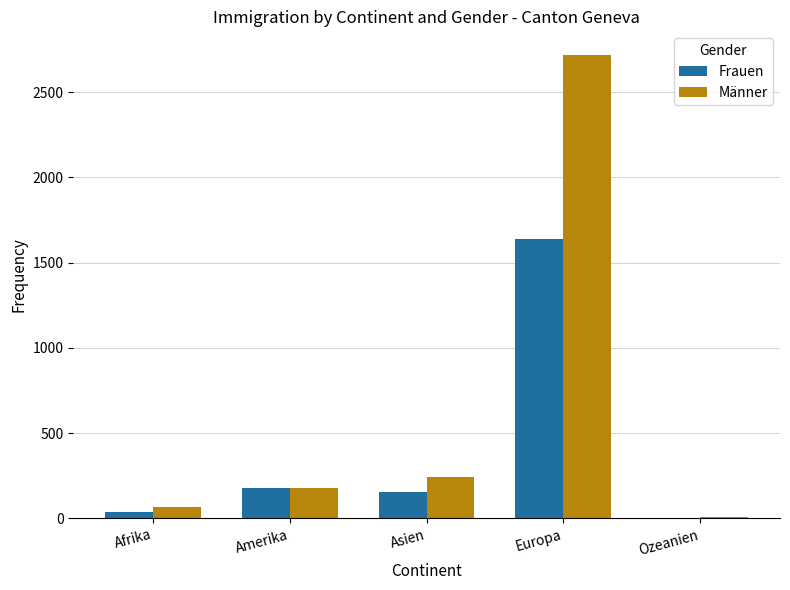

At which label does Männer reach its peak?

Europa